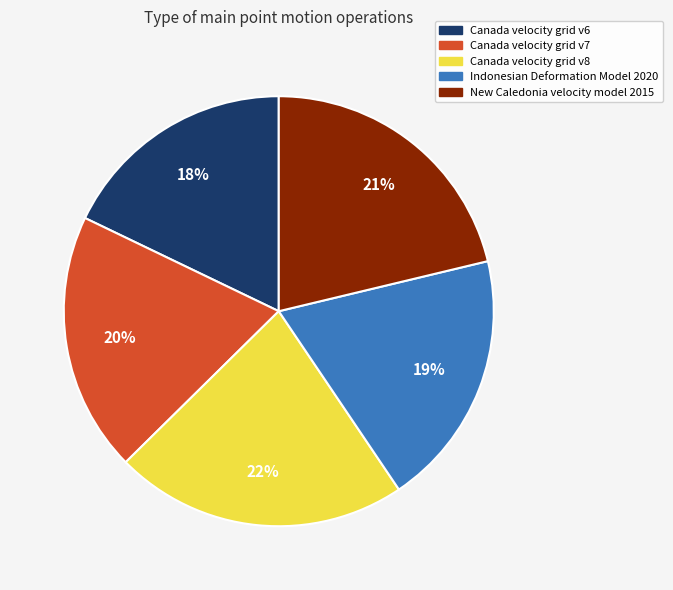

To the nearest percent, what is the difference between the Indonesian Deformation Model 2020 and Canada velocity grid v6 slice percentages?

1%